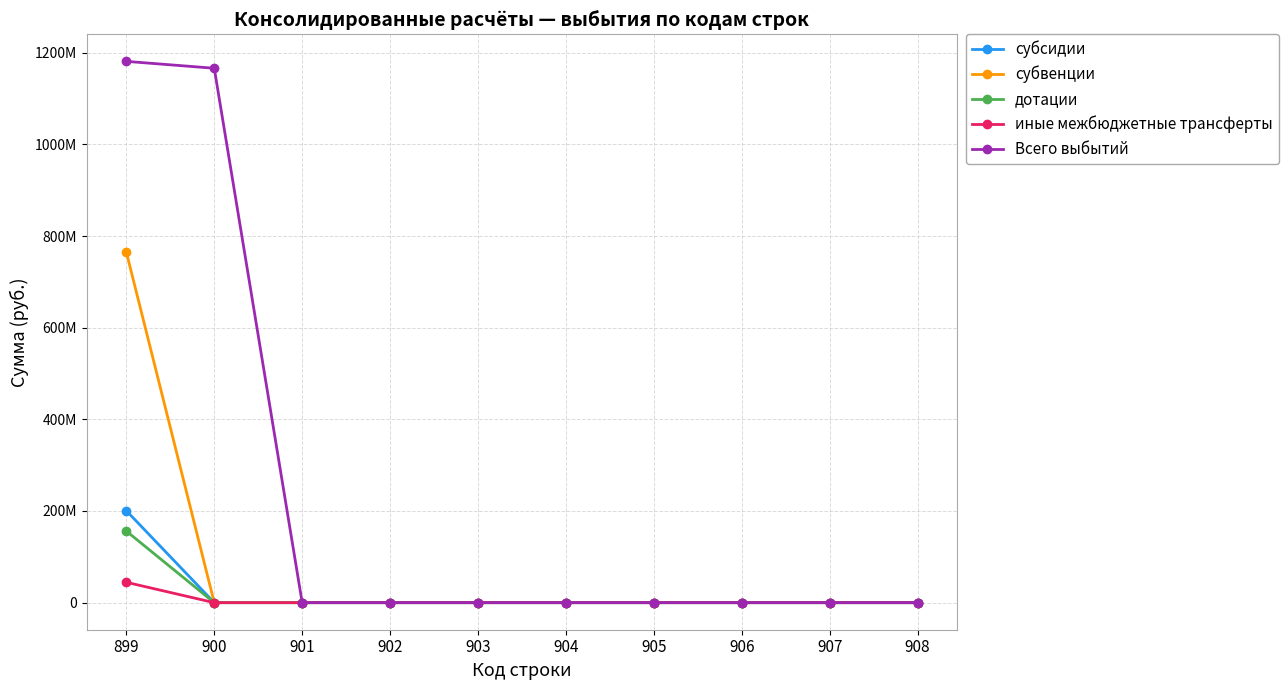

Rank the categories by субсидии value from highest to lowest.

899, 900, 901, 902, 903, 904, 905, 906, 907, 908